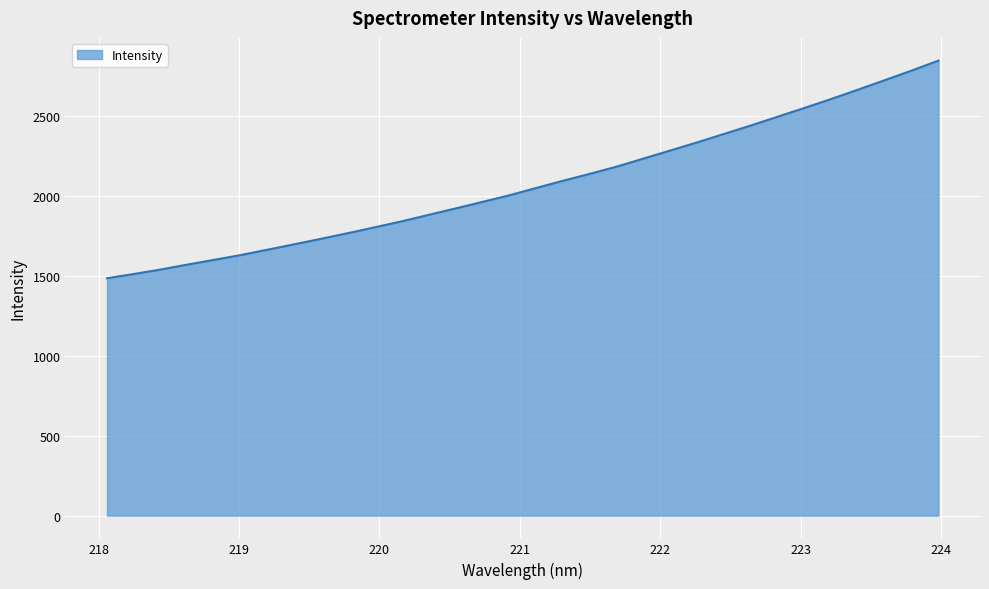

What is the average value?

2078.5